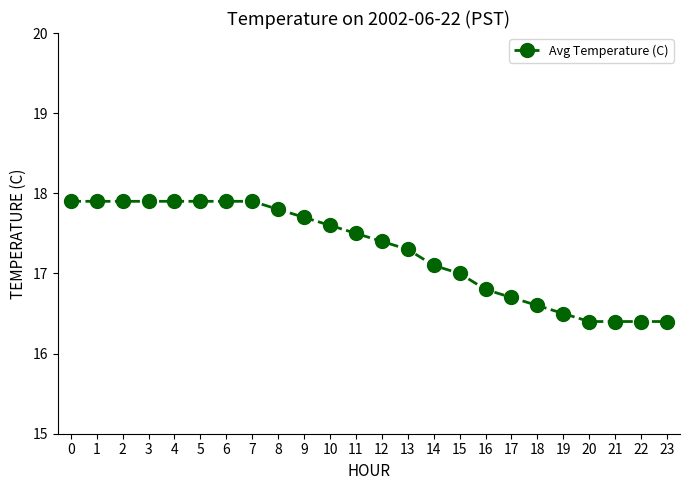

What is the smallest value displayed?

16.4